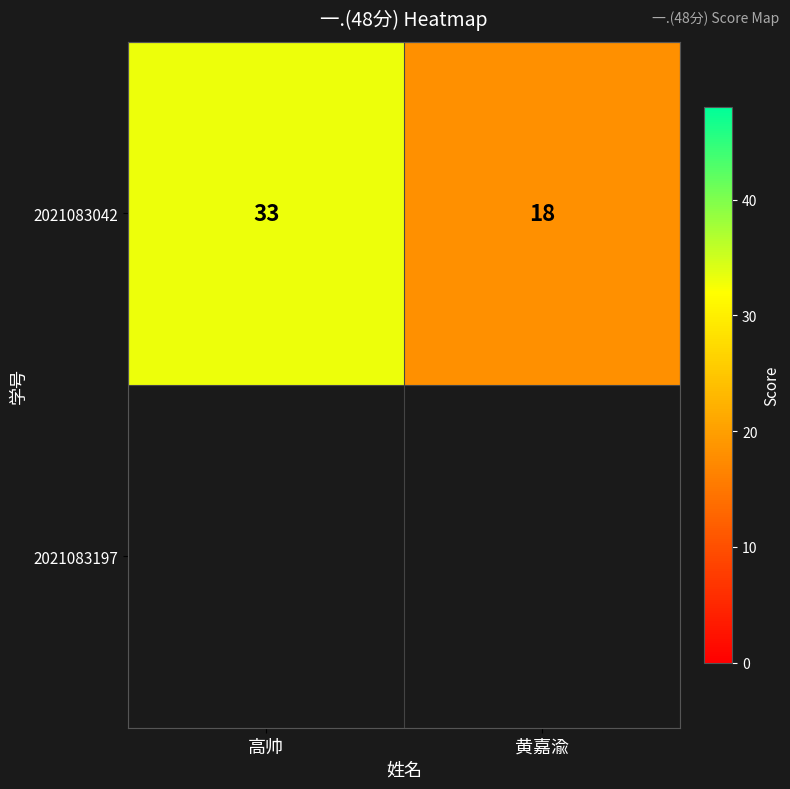

Read the value at 高帅, to the nearest 10.

30